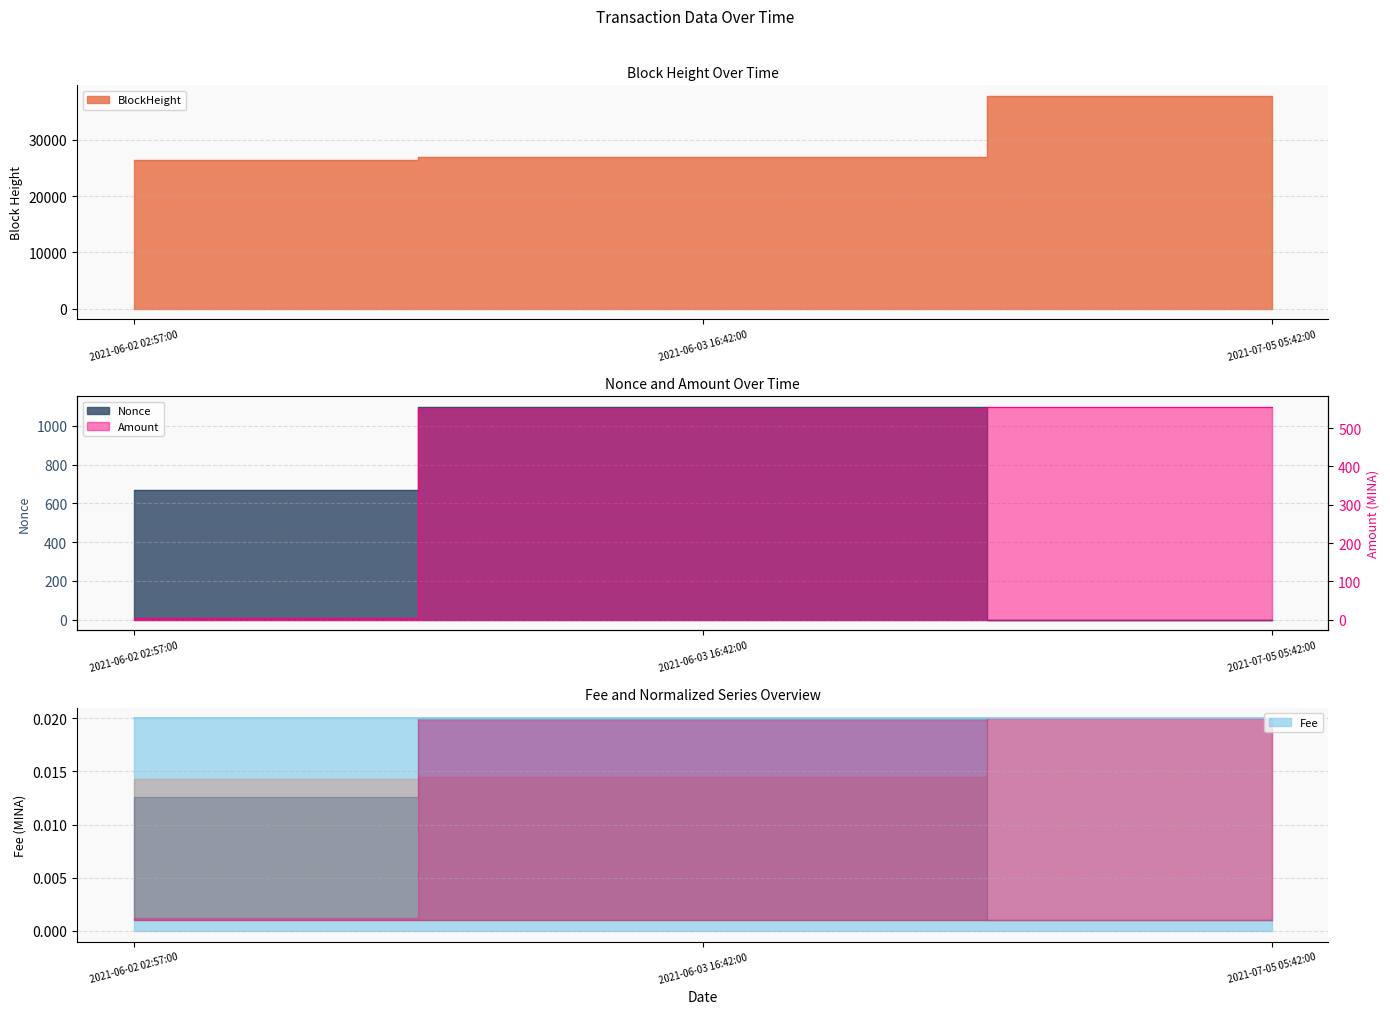

What is the spread (max minus min) of values at 2021-06-03 16:42:00?

26306.2